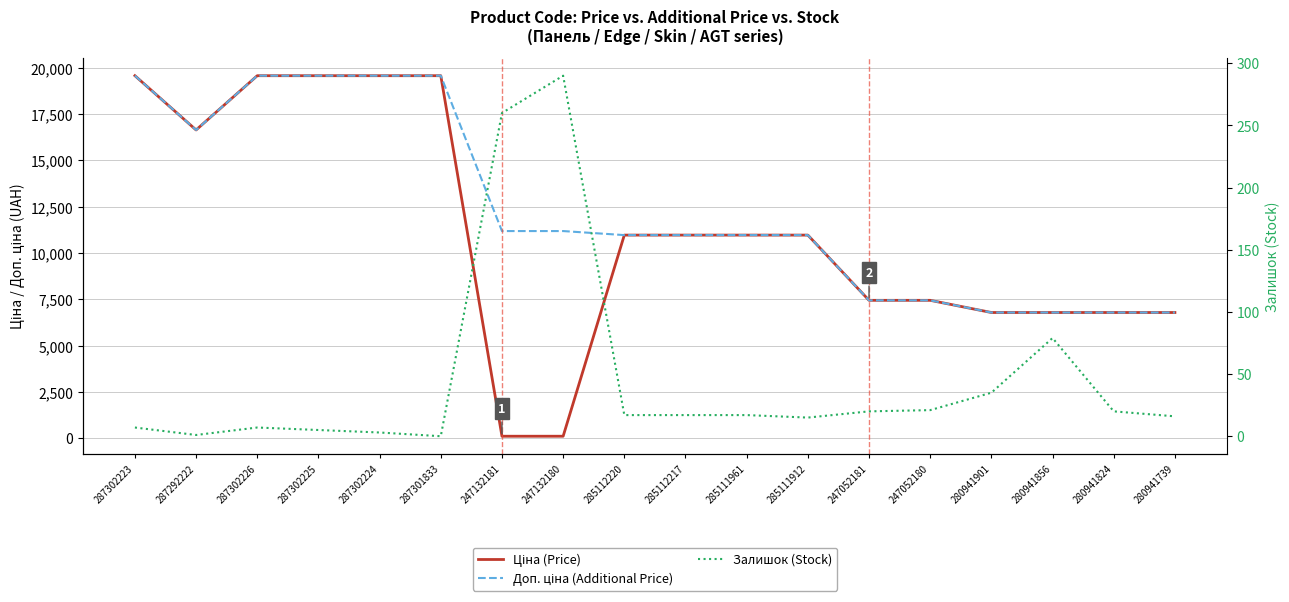

True or false: Залишок (Stock) and Доп. ціна (Additional Price) intersect in this chart.

False